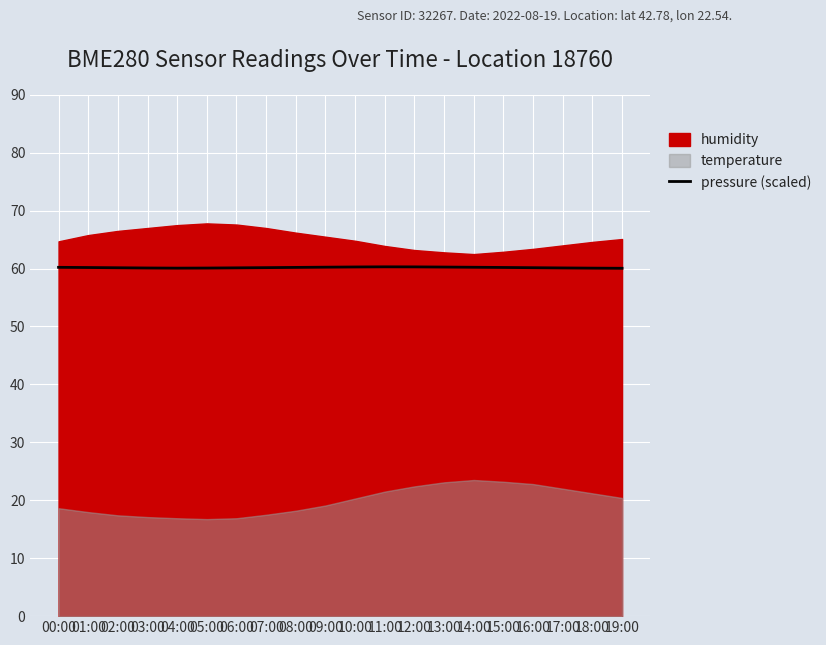

At which label is the value closest to 60?

19:00